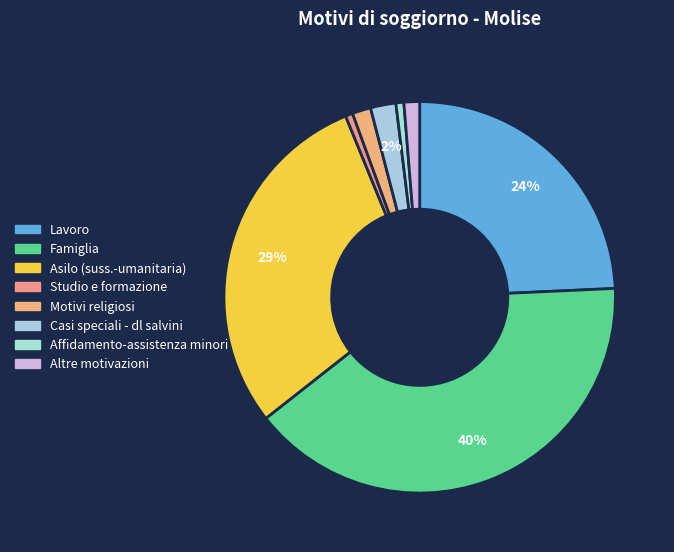

How many segments does this pie chart have?

8